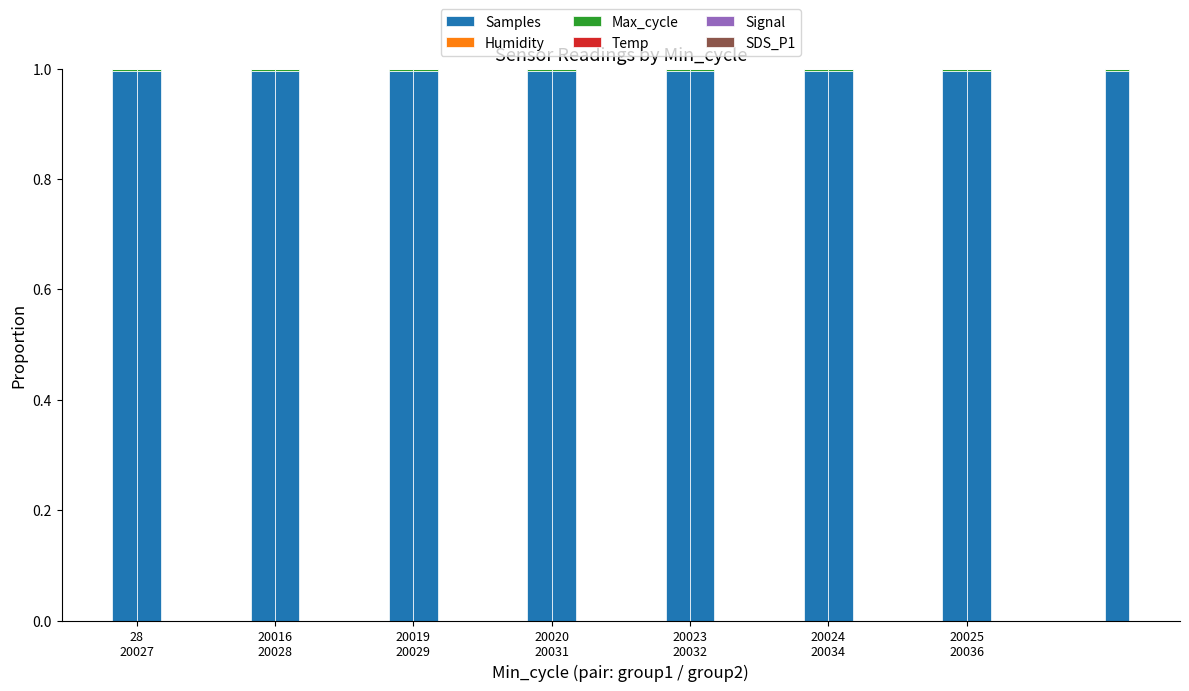

How many bars are there in each group?

6